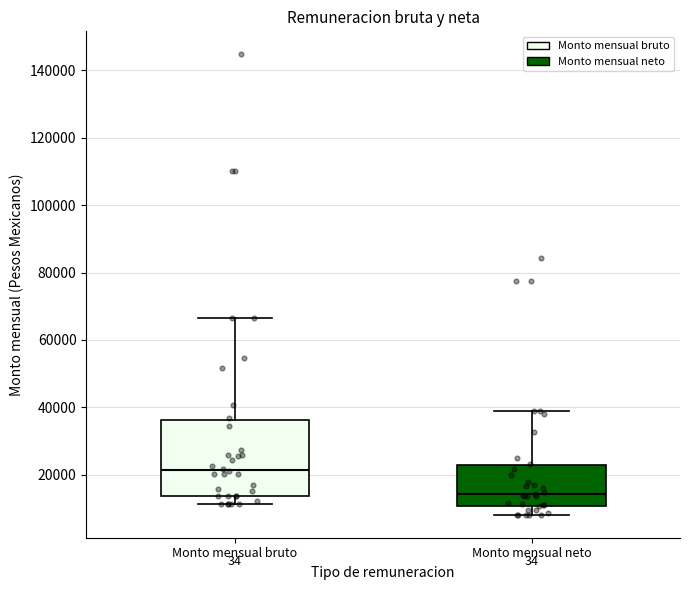

Reading left to right, transcribe this box plot: for each box, give where its median line is, the range the box spans, and where its two whiskers end, as read against the y-axis. The values are not printed on the chart, so give them approximately, as read against the axis.

Monto mensual bruto: median 22000, box 14000 to 36000, whiskers 12000 to 66000
Monto mensual neto: median 14000, box 10000 to 22000, whiskers 8000 to 38000